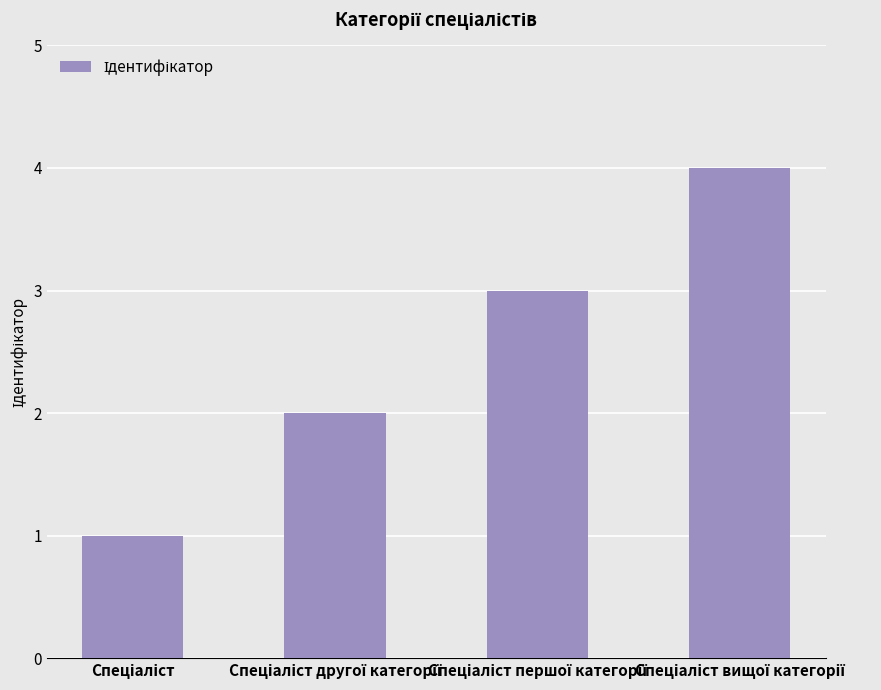

What is the greatest value displayed?

4